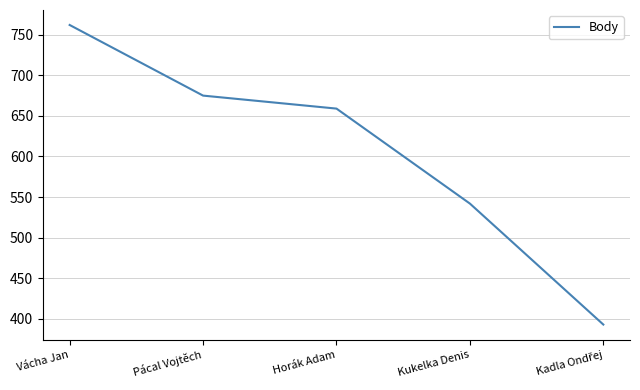

Approximately how many times larger is the value at Vácha Jan compared to Horák Adam?

1.2